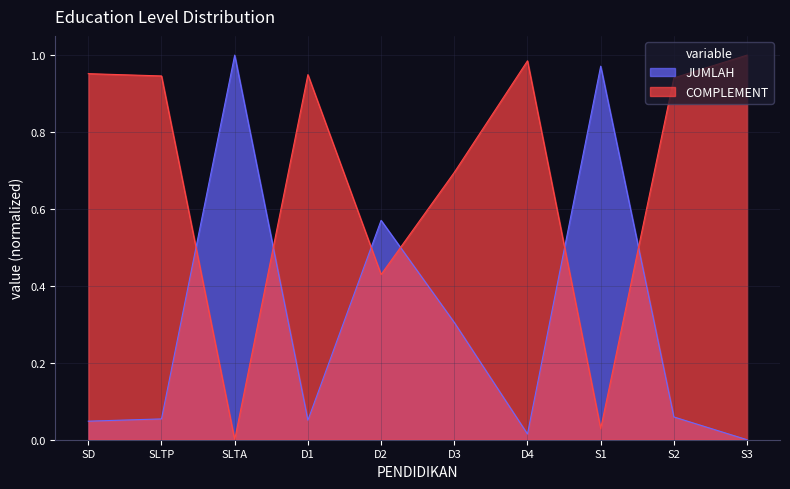

How many series are shown in this chart?

2